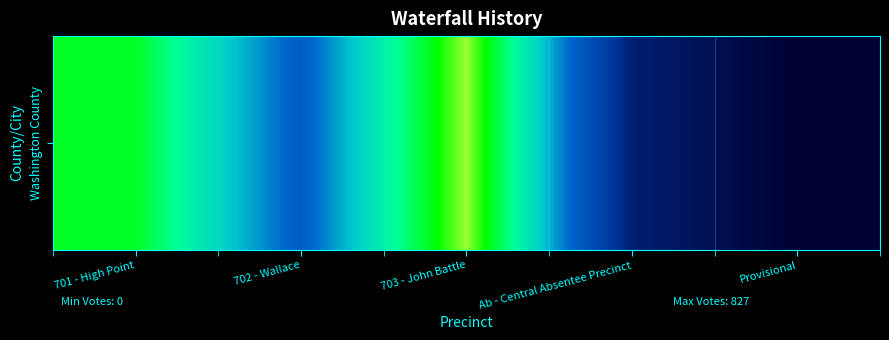

How many data points are above 331?

3